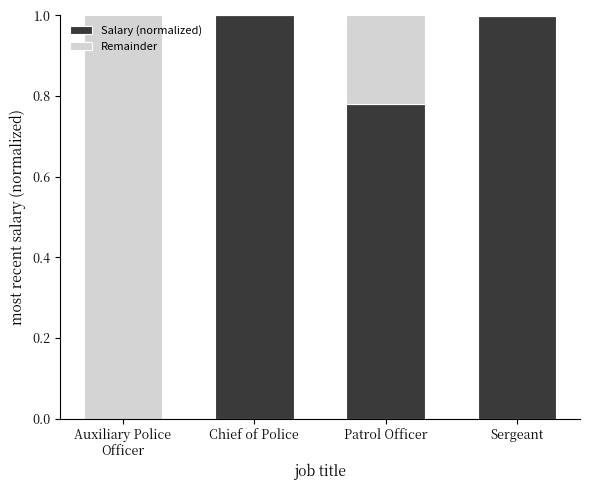

What is the sum of all Salary (normalized) values?

2.8